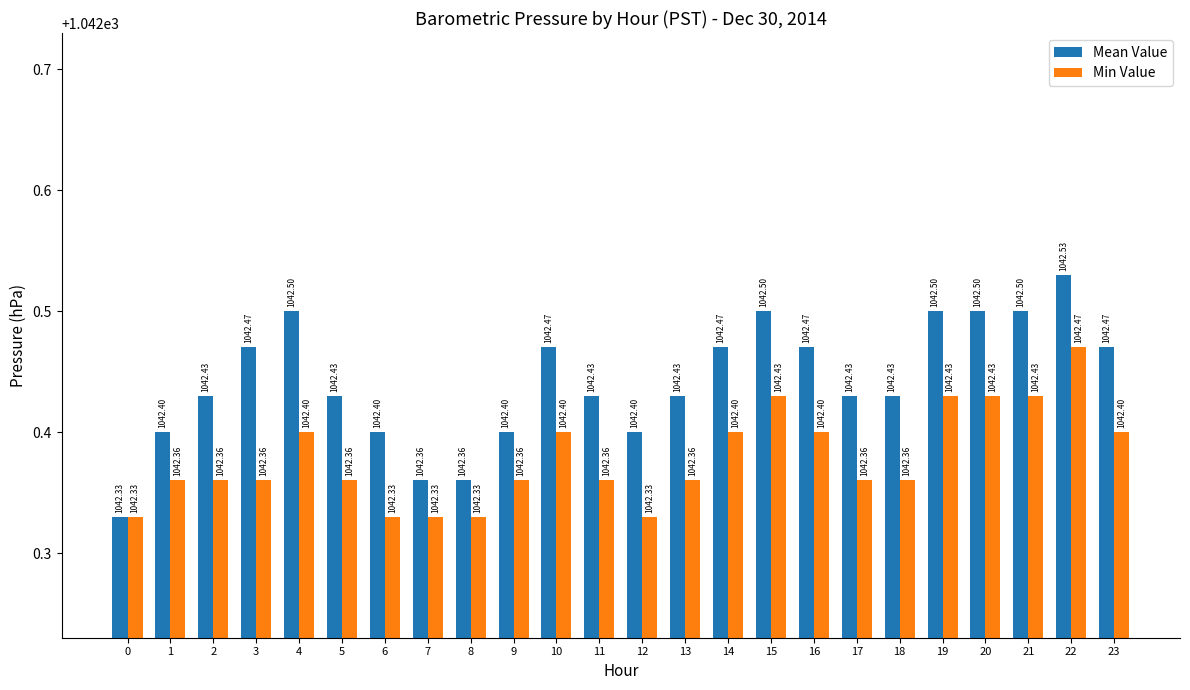

What are all the series names shown in the legend?

Mean Value, Min Value